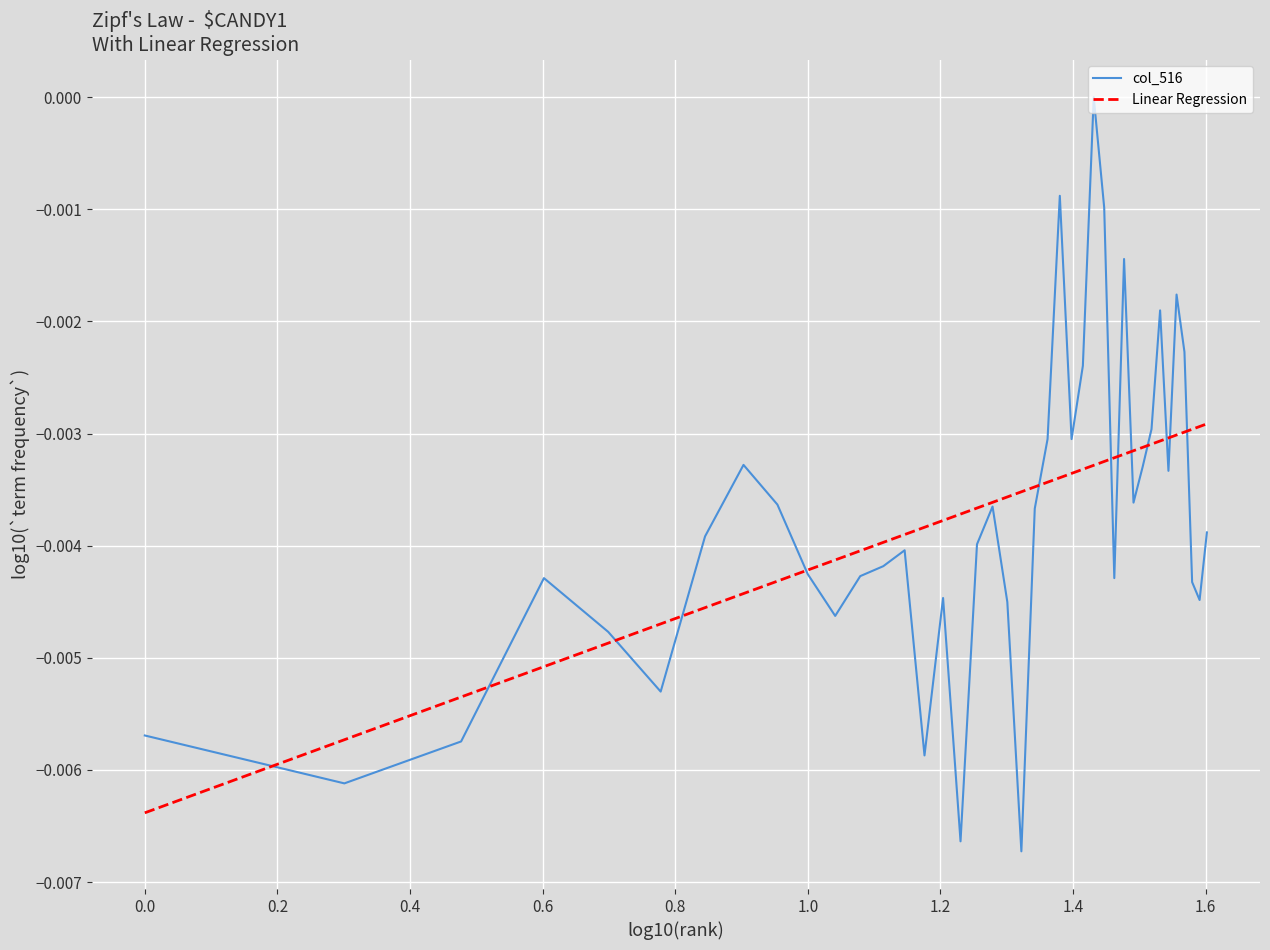

In col_516, how many points are lower than both neighbors (excluding endpoints)?

11